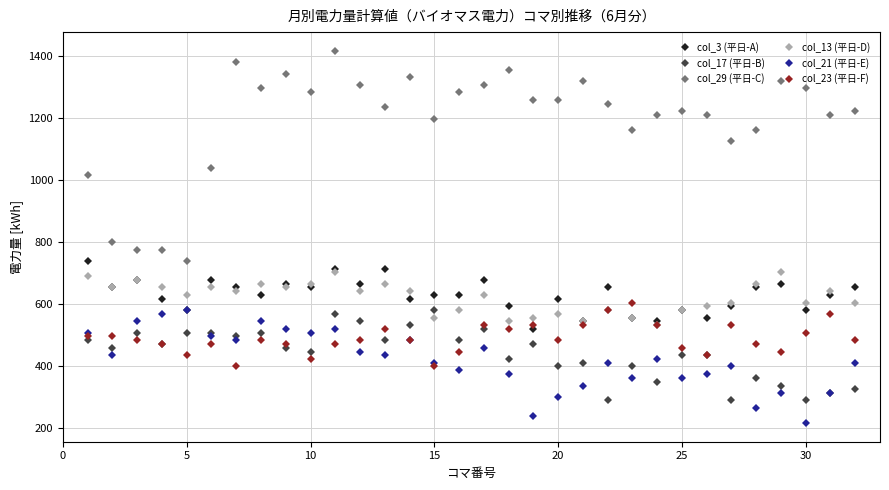

What is the greatest value displayed?

1416